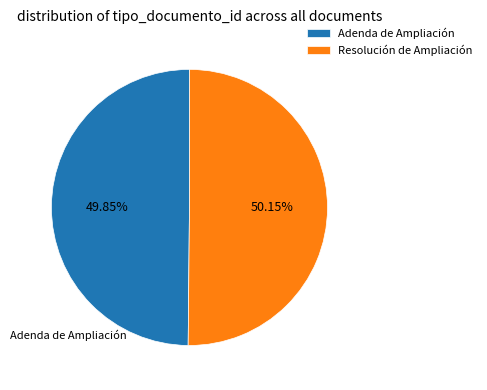

Is there any slice that represents more than half of the pie?

Yes